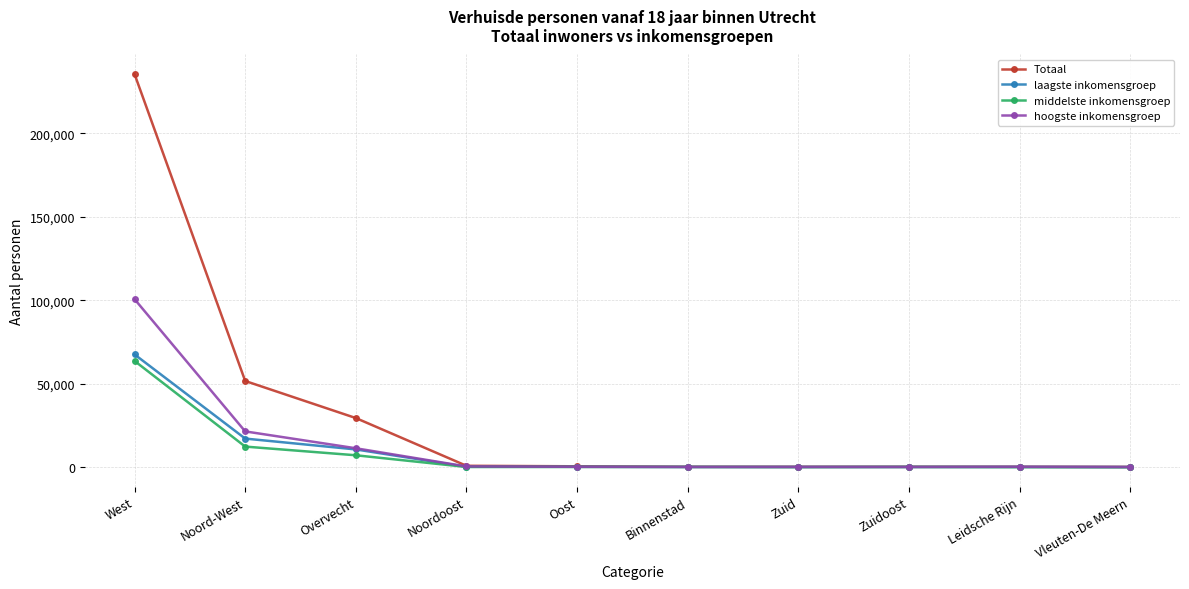

What is the difference between the hoogste inkomensgroep values at Vleuten-De Meern and Noordoost?

300